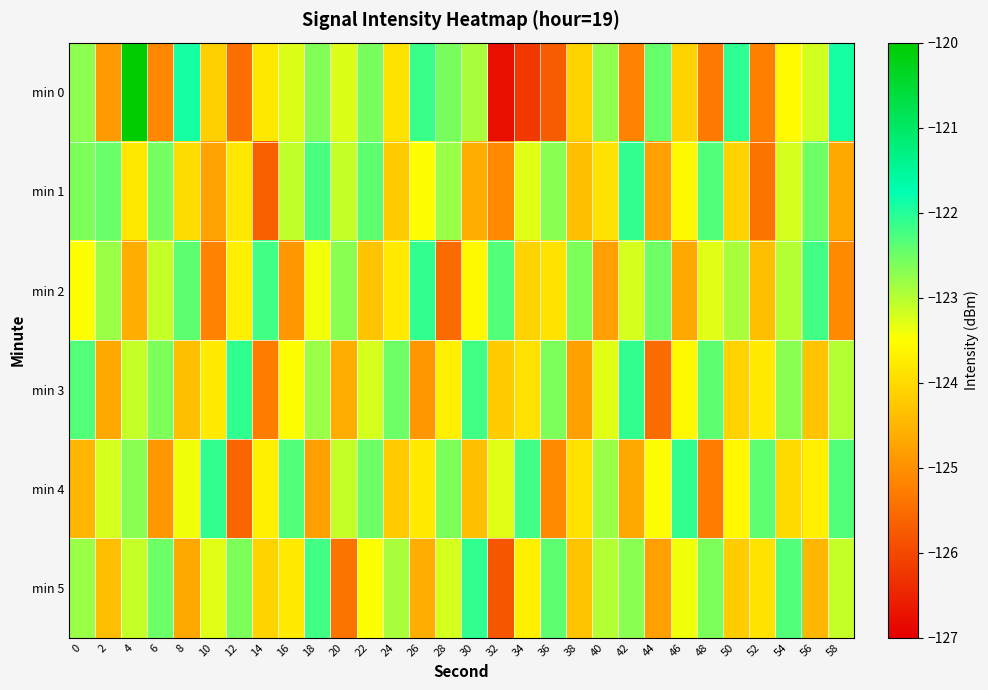

What is the total value across all series at 2?

-742.5